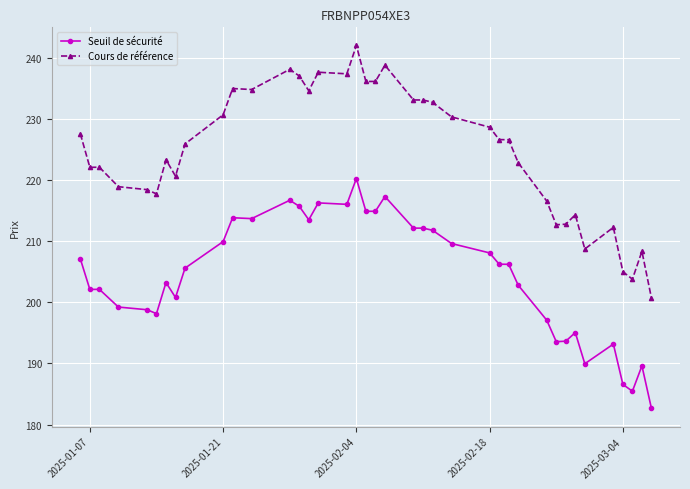

List the series in order of their peak value, highest first.

Cours de référence, Seuil de sécurité